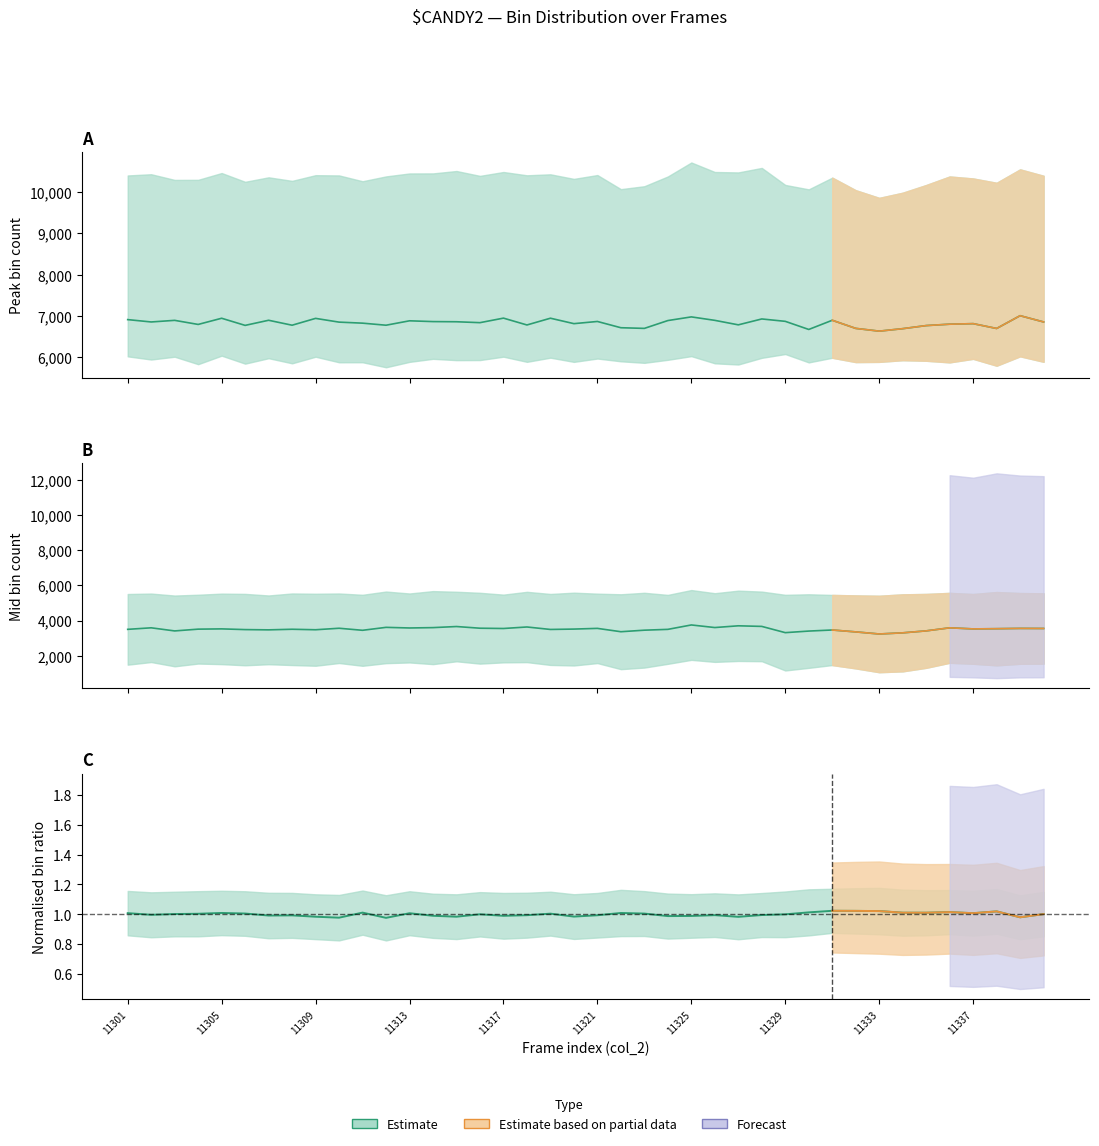

What is the value of the col_255 point at the 20th from the left?

6810.0